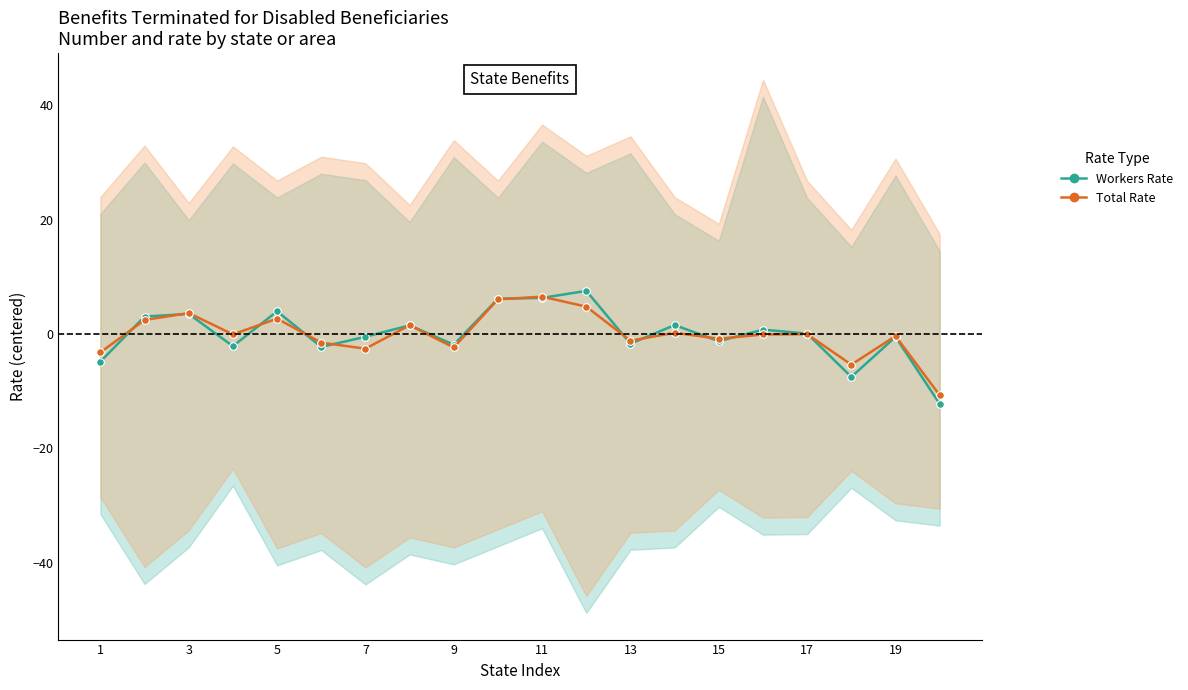

Which series has the largest total across all categories?

Workers Rate (Direct)